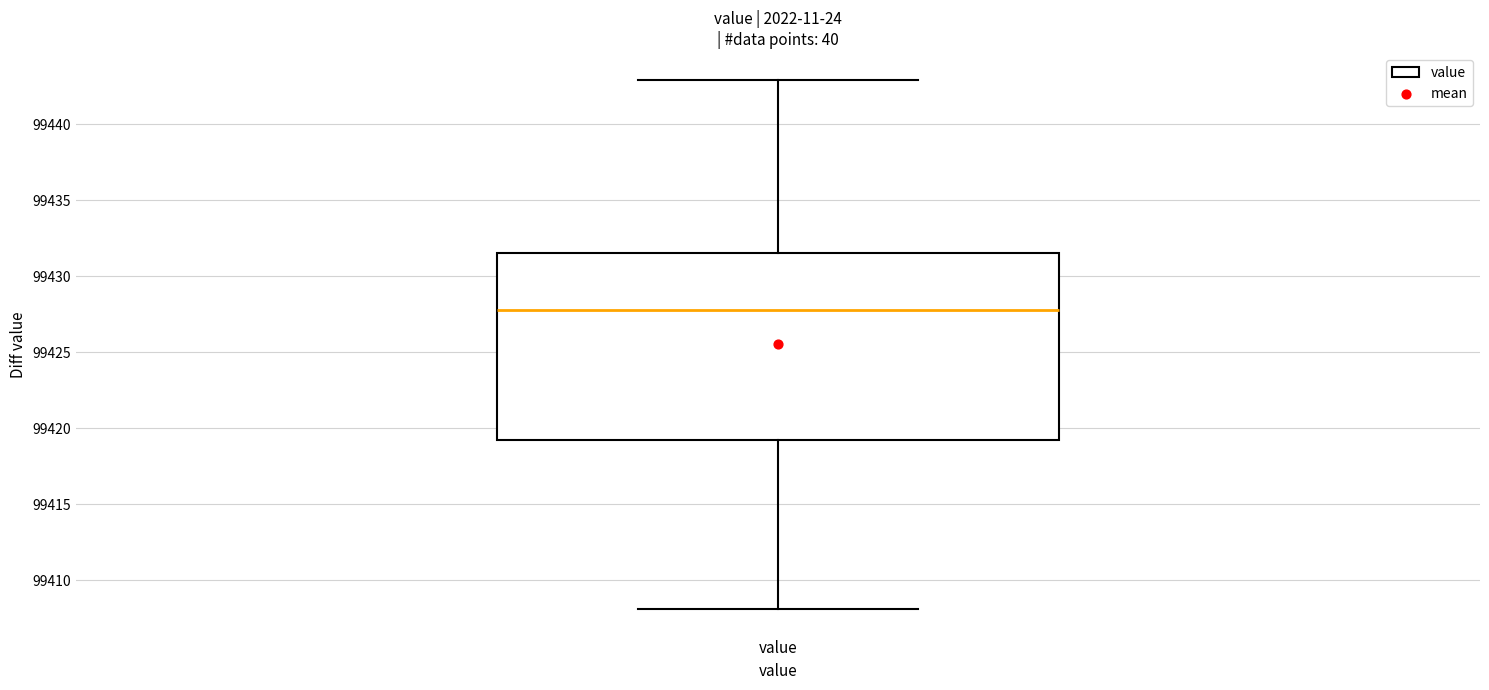

Where does the upper whisker of the box for value end on the y-axis? The values are not printed on the chart, so give them approximately, as read against the axis.

99443.0